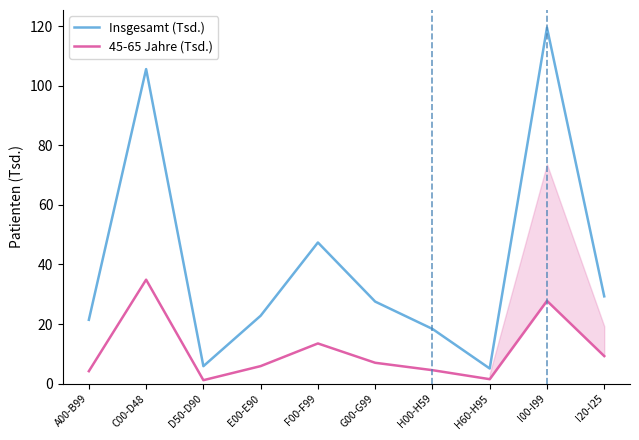

At which category is the sum across all series the highest?

I00-I99